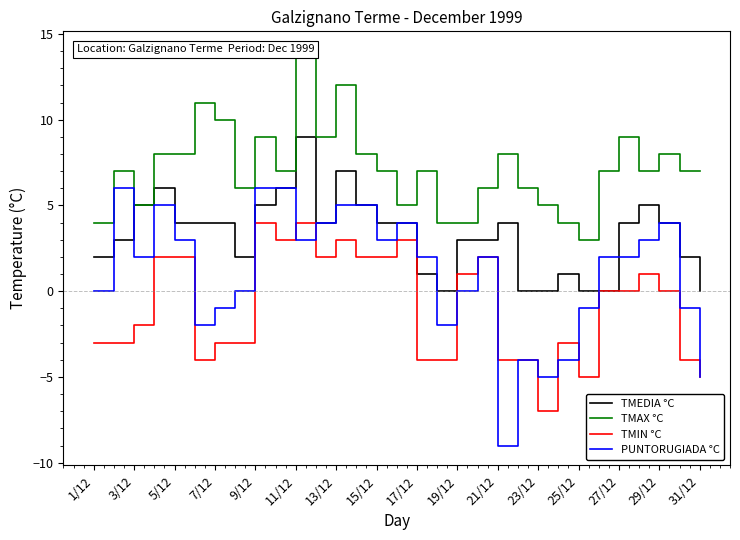

Is this an area chart (filled region under the line)?

No